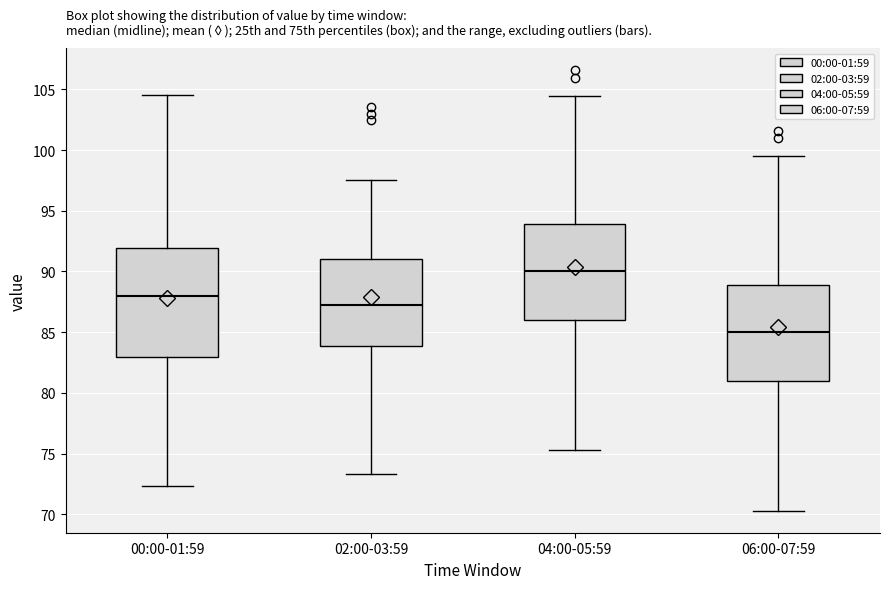

Reading left to right, transcribe this box plot: for each box, give where its median line is, the range the box spans, and where its two whiskers end, as read against the y-axis. The values are not printed on the chart, so give them approximately, as read against the axis.

00:00-01:59: median 88.0, box 83.0 to 92.0, whiskers 72.5 to 104.5
02:00-03:59: median 87.0, box 84.0 to 91.0, whiskers 73.5 to 97.5
04:00-05:59: median 90.0, box 86.0 to 94.0, whiskers 75.5 to 104.5
06:00-07:59: median 85.0, box 81.0 to 89.0, whiskers 70.5 to 99.5